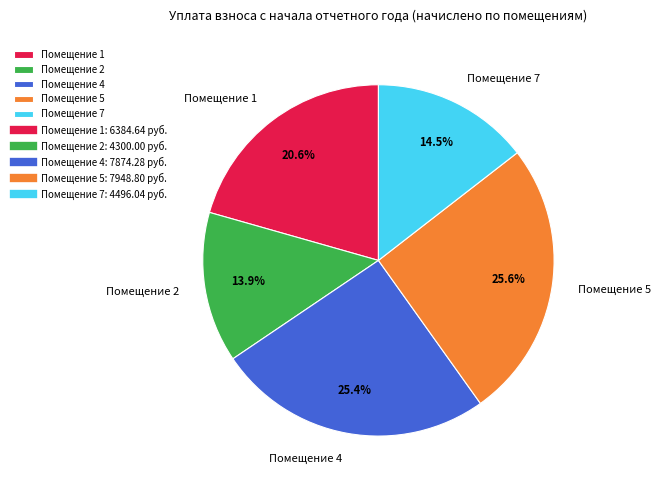

Count the number of slices in the pie.

5